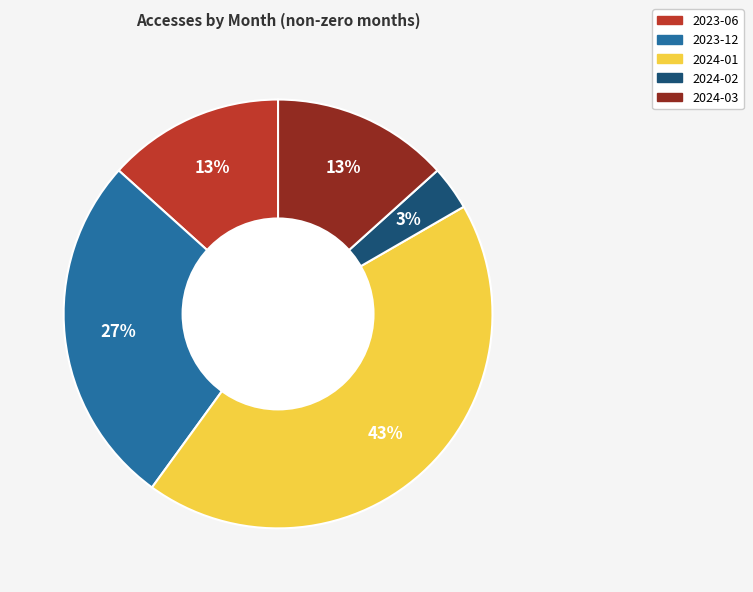

Count the number of slices in the pie.

5